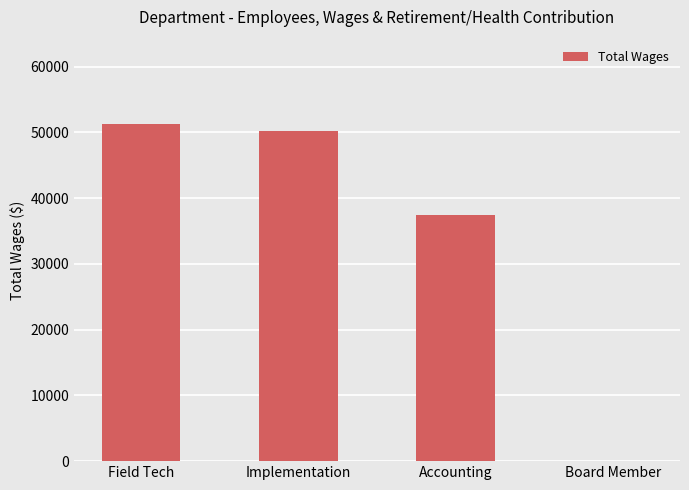

Approximately how many times larger is the value at Field Tech compared to Implementation?

1.0